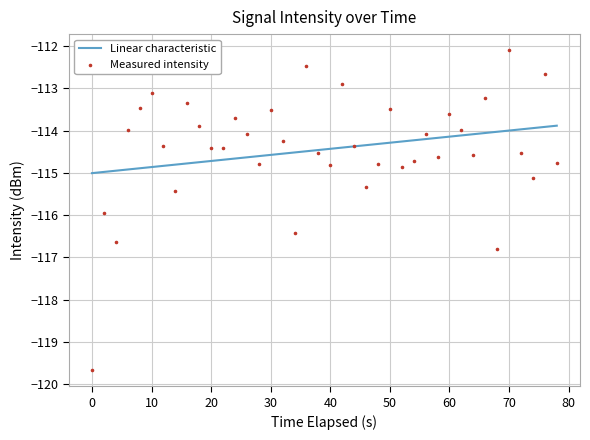

The value of Linear characteristic at 50 is -114.3. True or false?

True